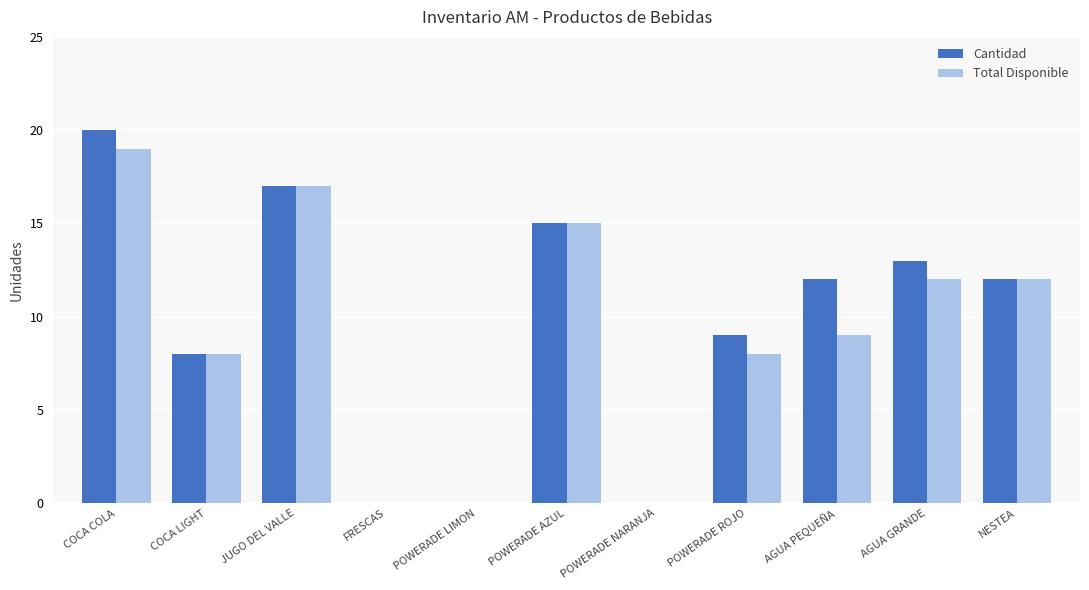

The Cantidad series shows 0 at FRESCAS. True or false?

True